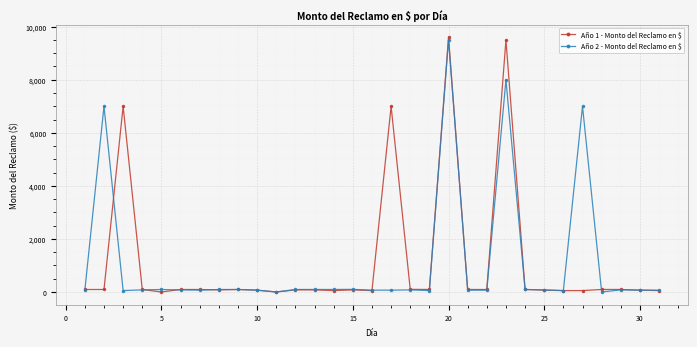

What is the greatest value displayed?

9600